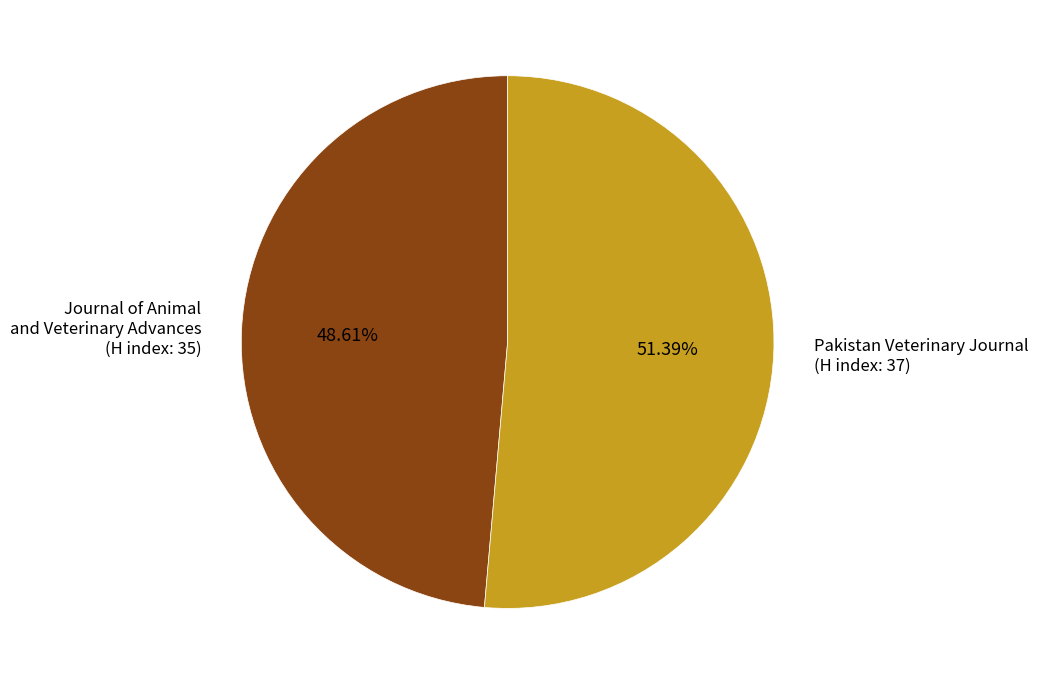

Is there a majority slice in this chart?

Yes